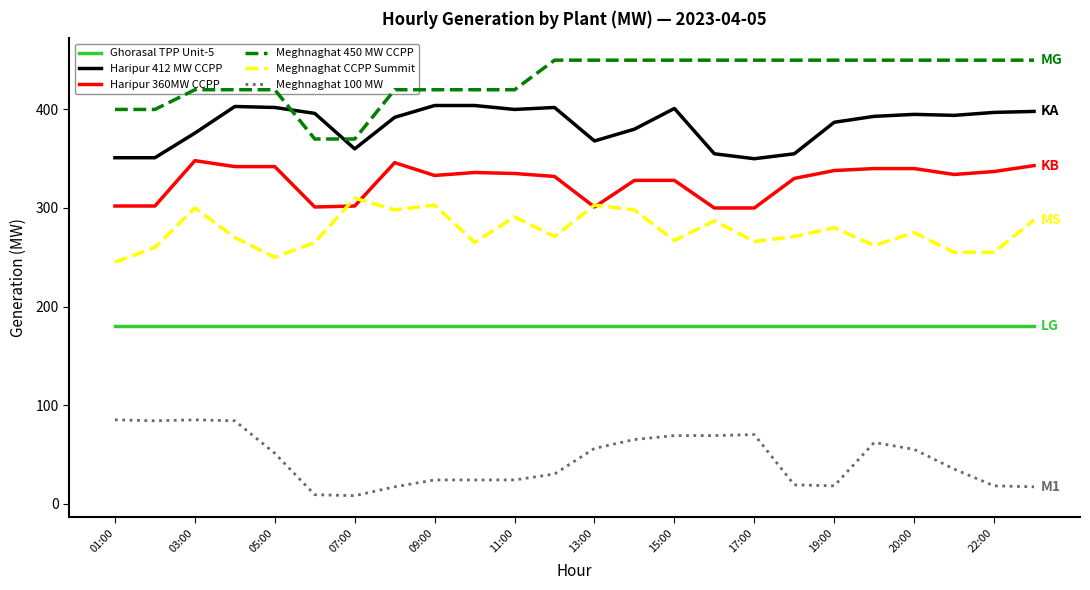

What is the average value of the Haripur 360MW CCPP series?

327